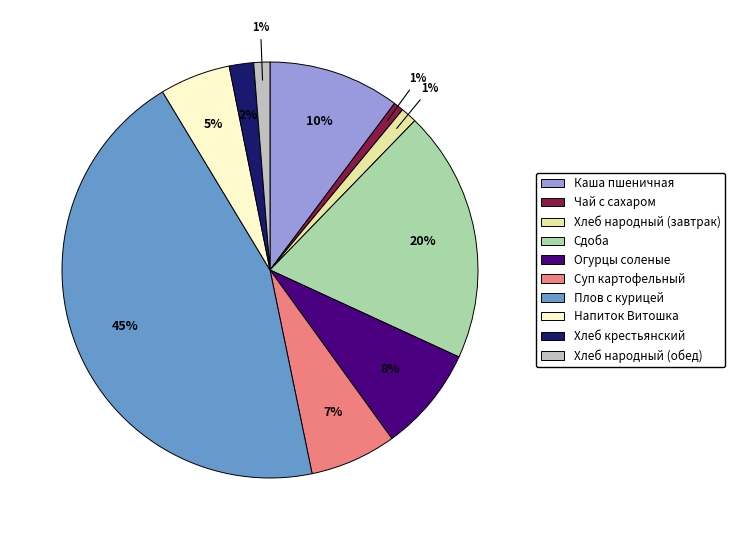

Is there any slice that represents more than half of the pie?

No